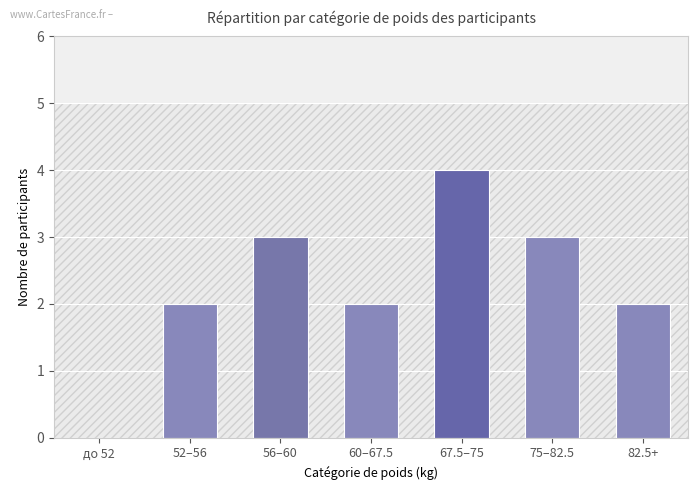

Reading right to left, list all the values displayed in this chart.

82.5+=2	75–82.5=3	67.5–75=4	60–67.5=2	56–60=3	52–56=2	до 52=0